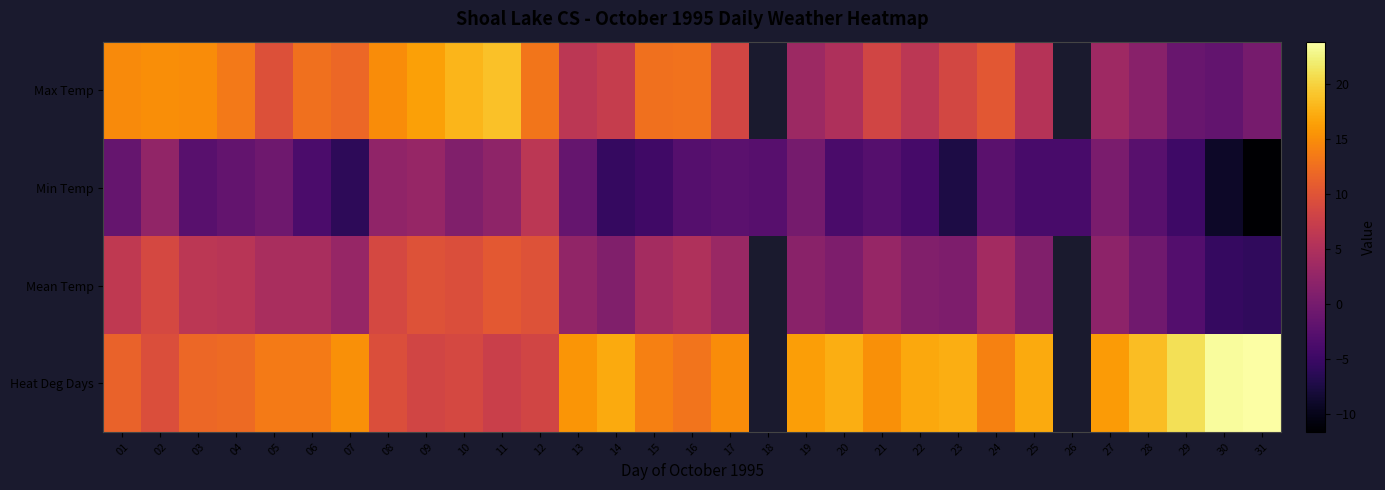

What is the maximum value shown in the chart?

23.8